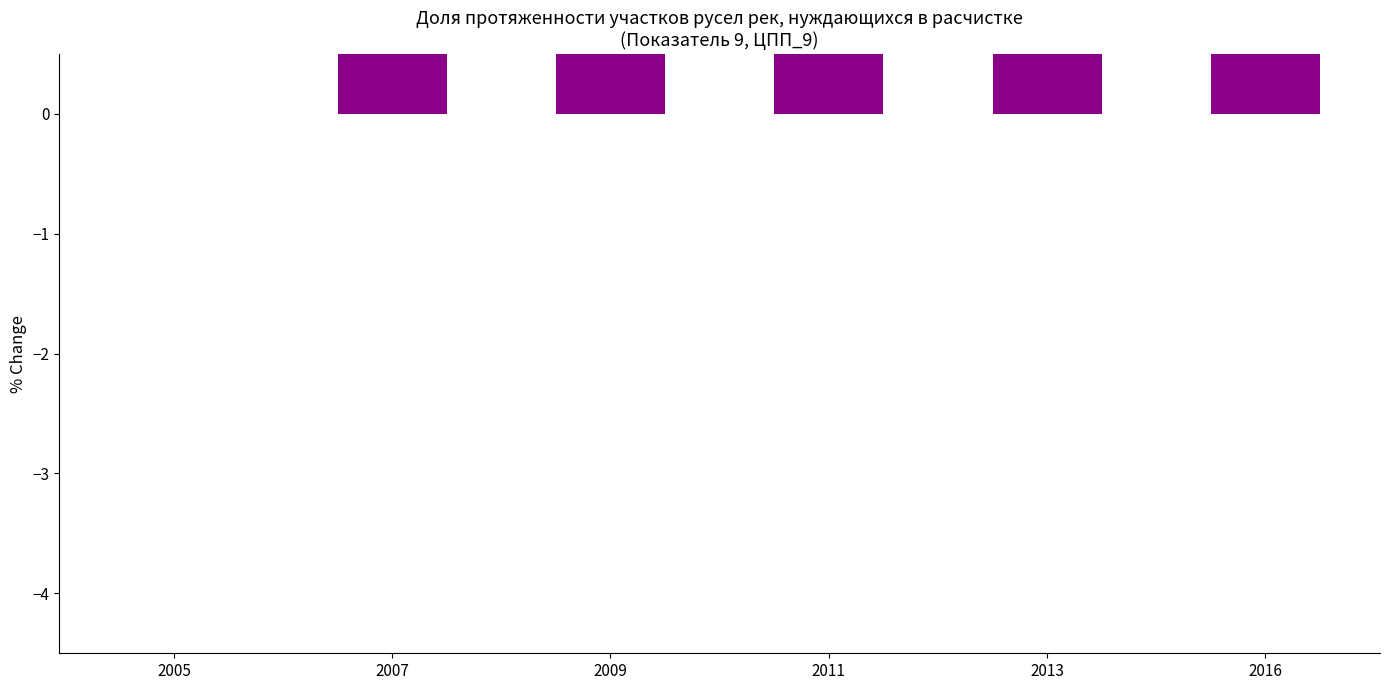

How many distinct data groups are displayed?

1